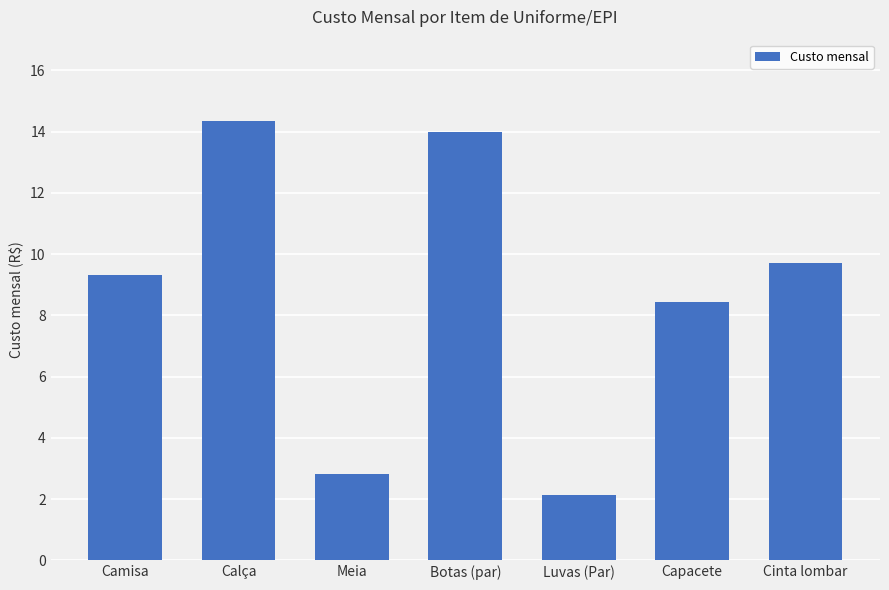

What is the difference between the maximum and minimum values?

12.2